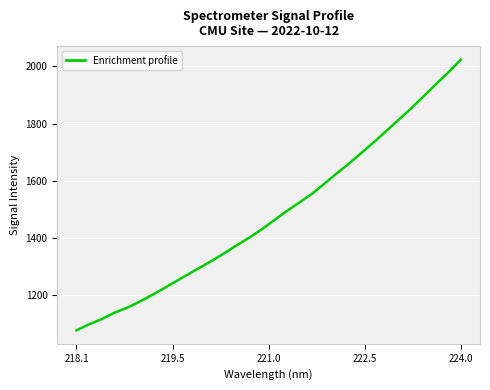

What is the minimum value shown in the chart?

1078.3